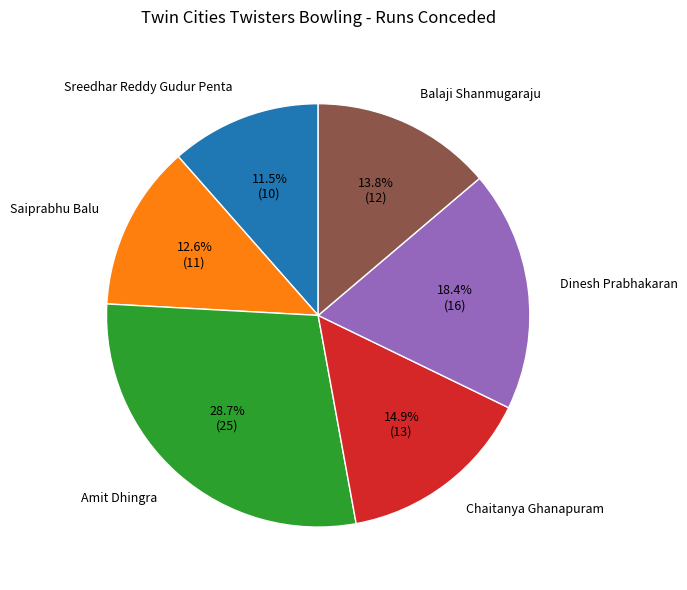

Rank the categories by value from lowest to highest.

Sreedhar Reddy Gudur Penta, Saiprabhu Balu, Balaji Shanmugaraju, Chaitanya Ghanapuram, Dinesh Prabhakaran, Amit Dhingra